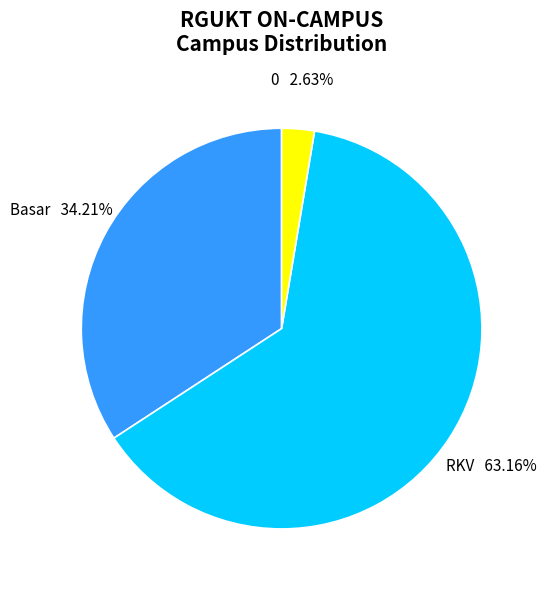

Is there a majority slice in this chart?

Yes